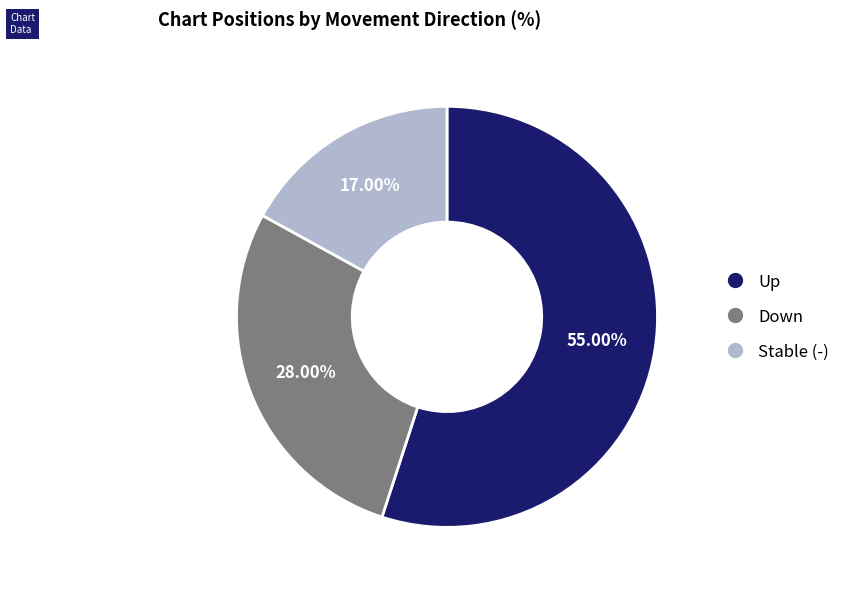

What is the majority slice?

up